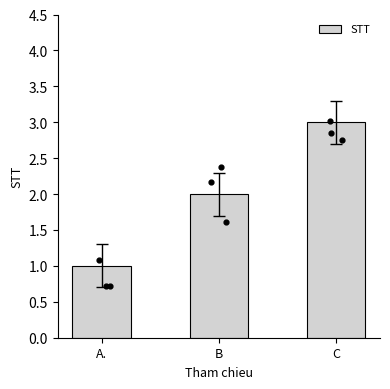

What is the ratio of the value at C to the value at A.?

3.0